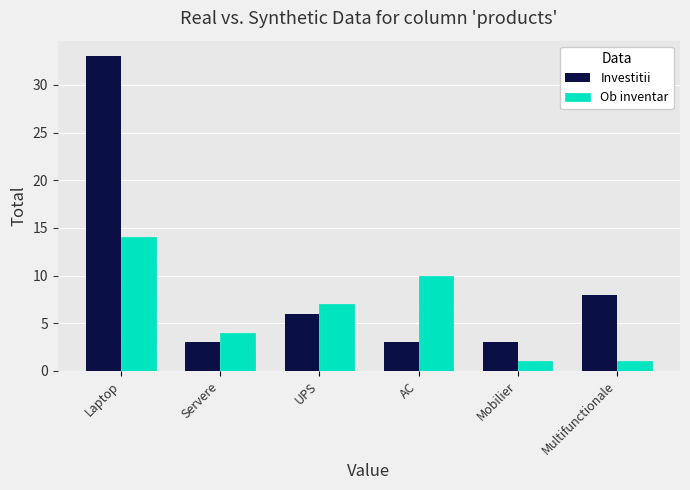

List the series in order of their peak value, highest first.

Investitii, Ob inventar